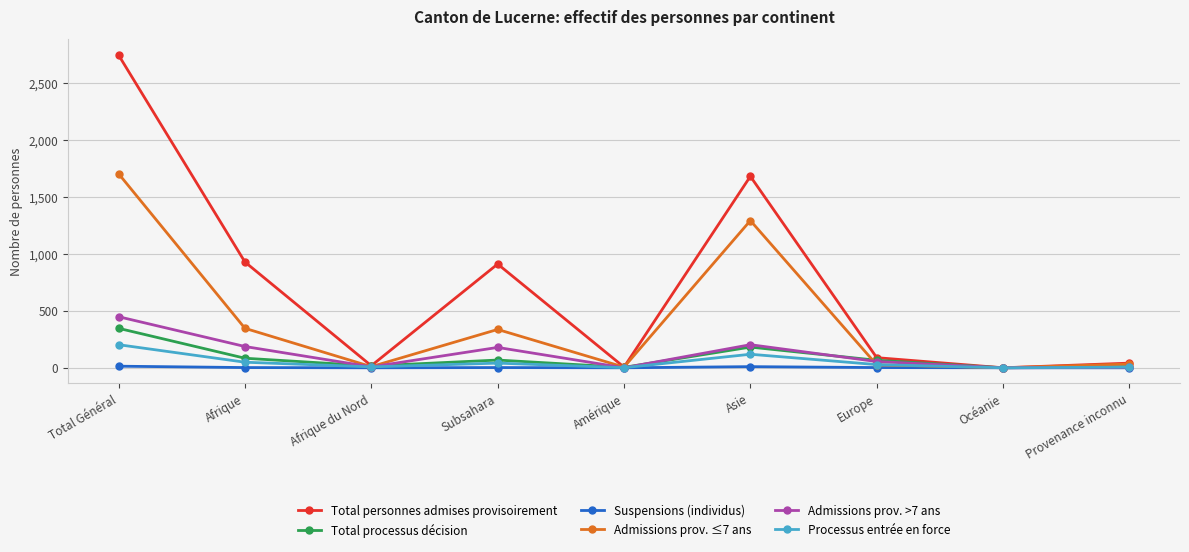

What is the total value across all series at Amérique?

17